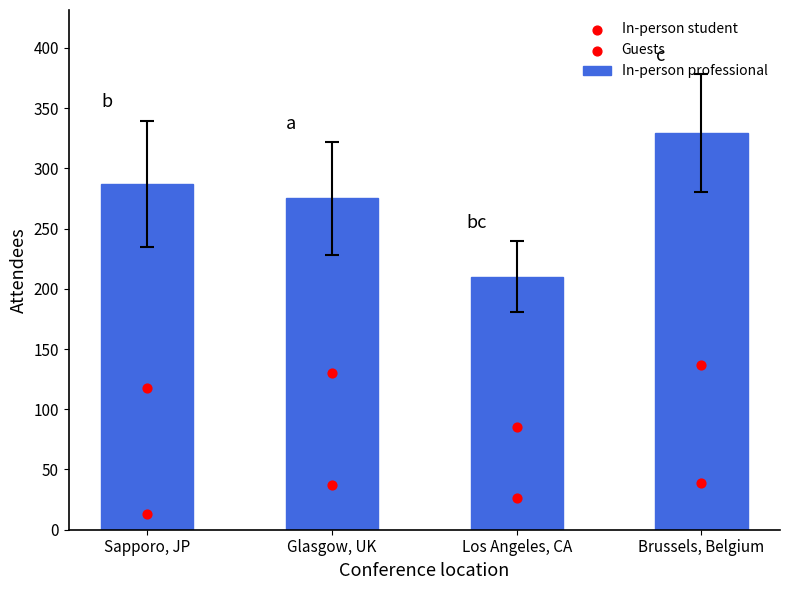

At how many categories does at least one series exceed 167?

4